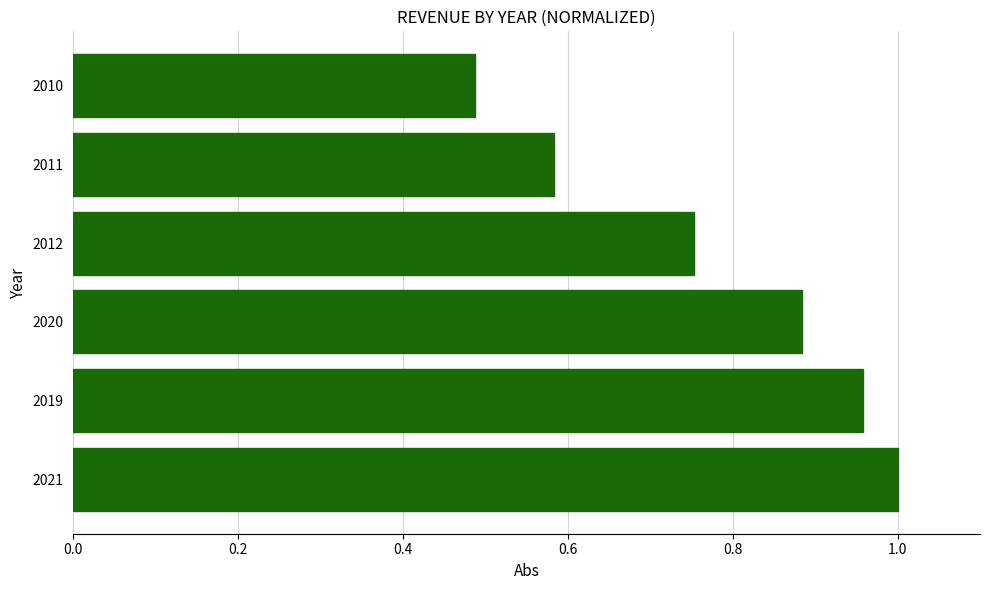

Rank the categories by value from lowest to highest.

2010, 2011, 2012, 2020, 2019, 2021